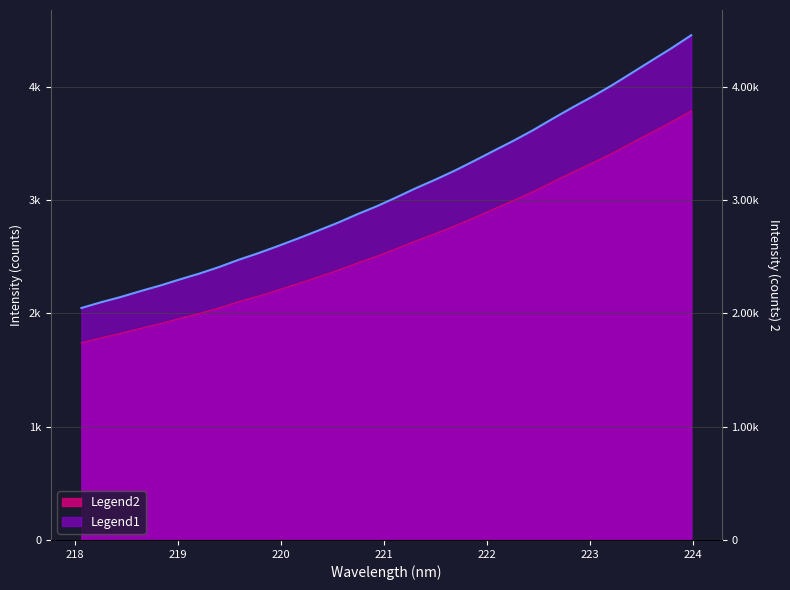

What is the maximum value shown in the chart?

4456.6